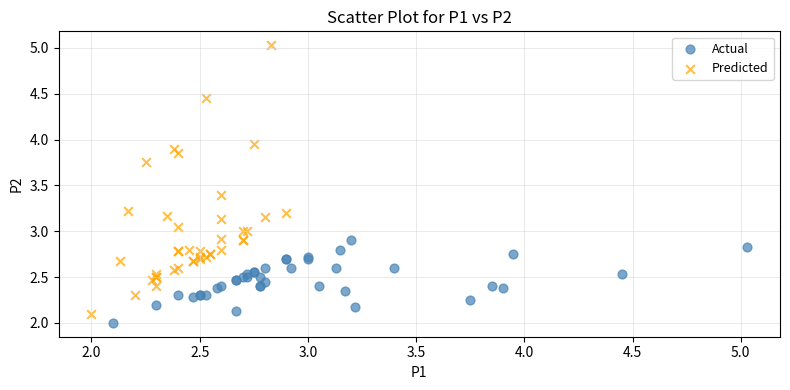

Which series contains the highest Y value?

Predicted